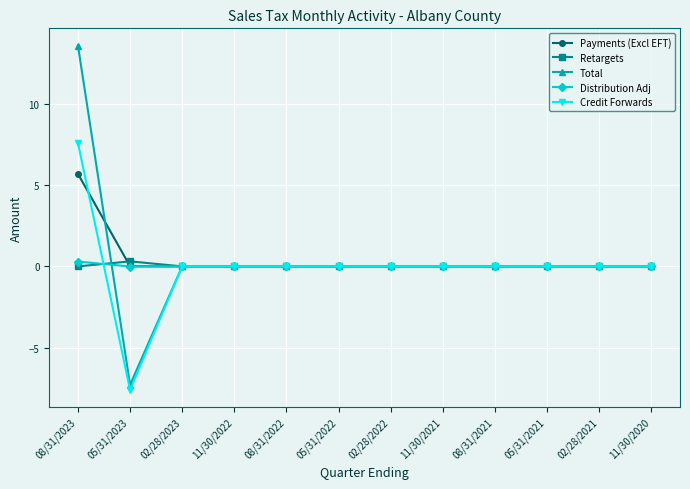

What is the difference between the Total values at 02/28/2021 and 05/31/2023?

7.3